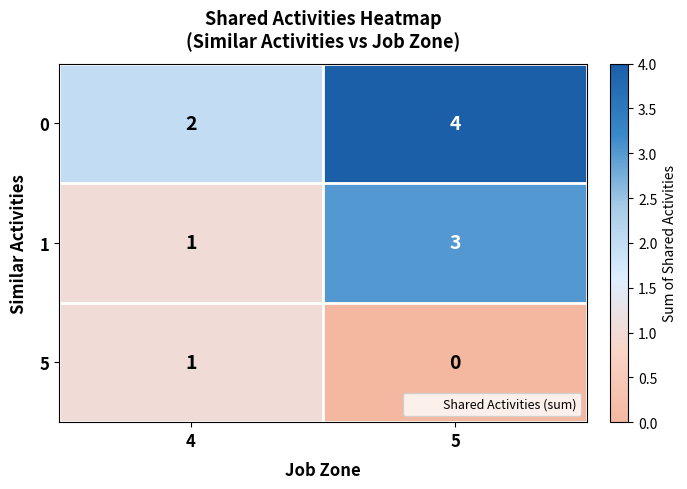

List the series in order of their peak value, highest first.

0, 1, 5